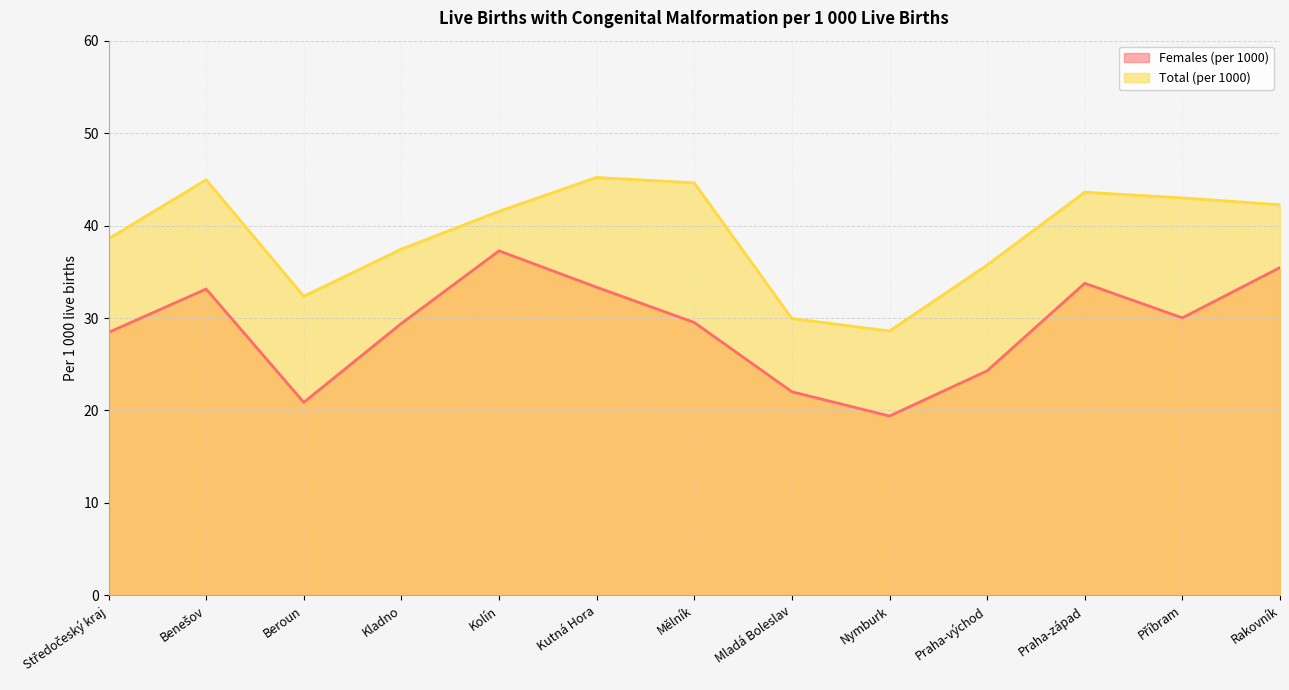

How many values in the Total (per 1000) series are below 41?

6